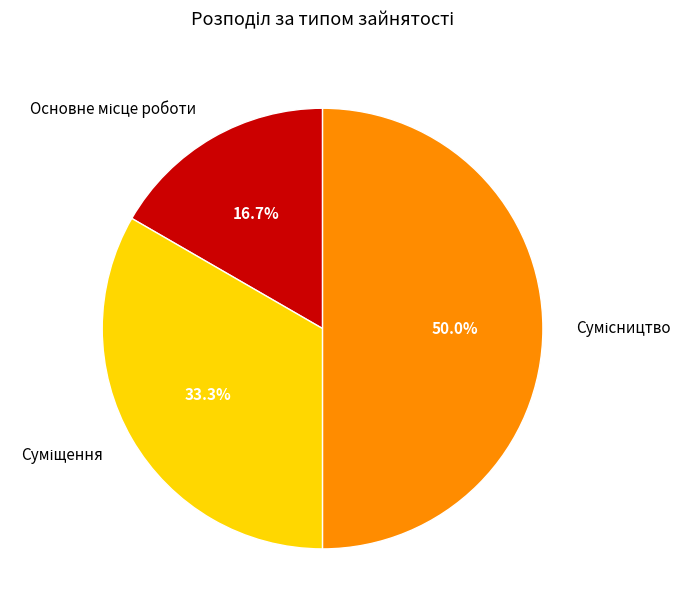

Does Основне місце роботи account for over 50% of the chart?

No